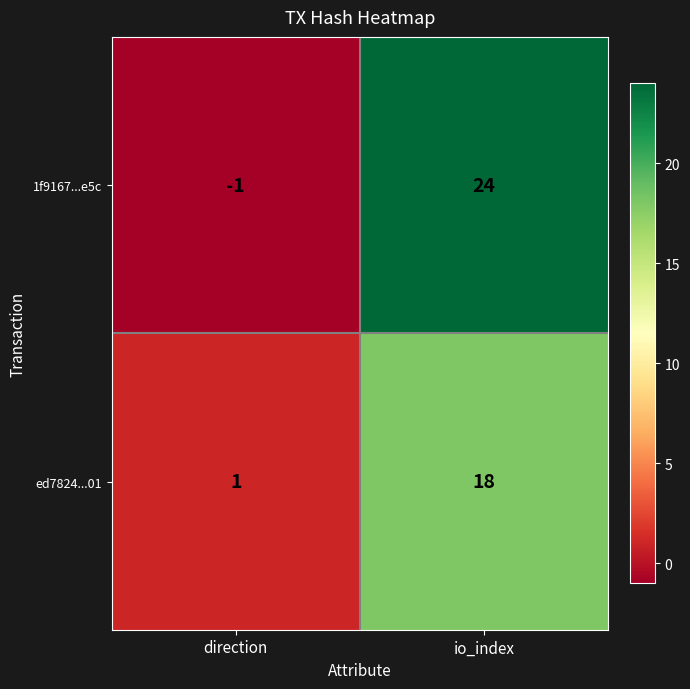

The value of 1f9167...e5c at io_index is 24. True or false?

True